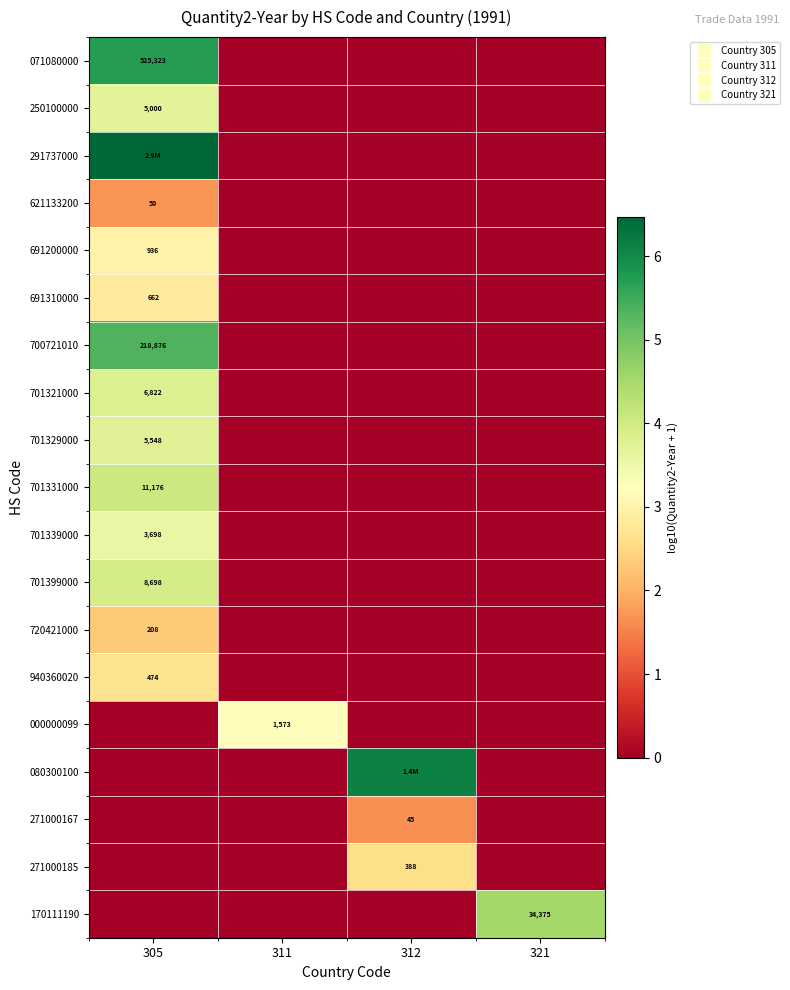

What is the difference between the highest and lowest values at 321?

4.5